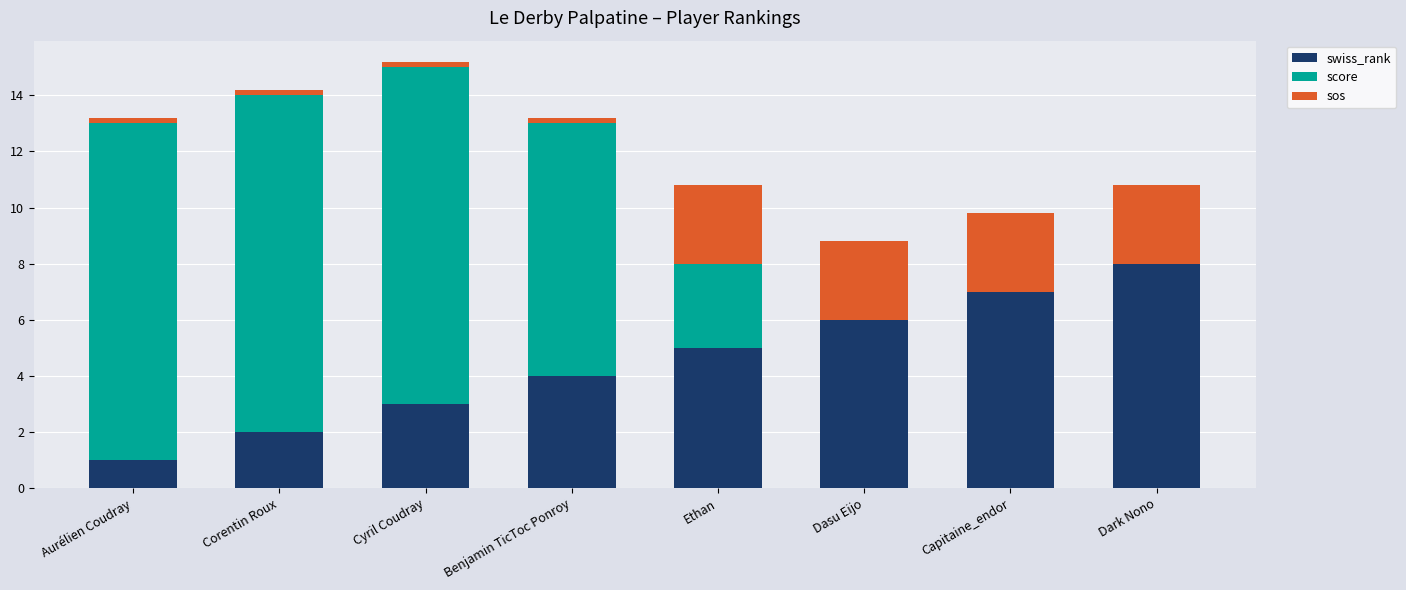

Reading left to right, what are the values for swiss_rank?

Aurélien Coudray=1.0	Corentin Roux=2.0	Cyril Coudray=3.0	Benjamin TicToc Ponroy=4.0	Ethan=5.0	Dasu Eijo=6.0	Capitaine_endor=7.0	Dark Nono=8.0